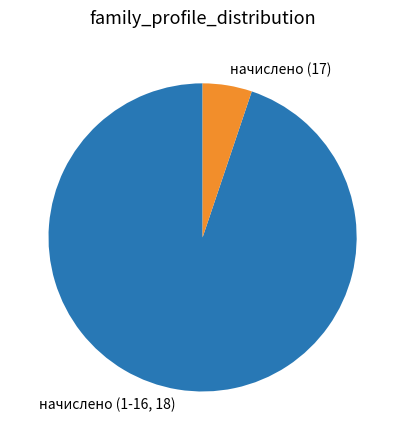

Is the sum of начислено (17) and начислено (1-16, 18) greater than half?

Yes